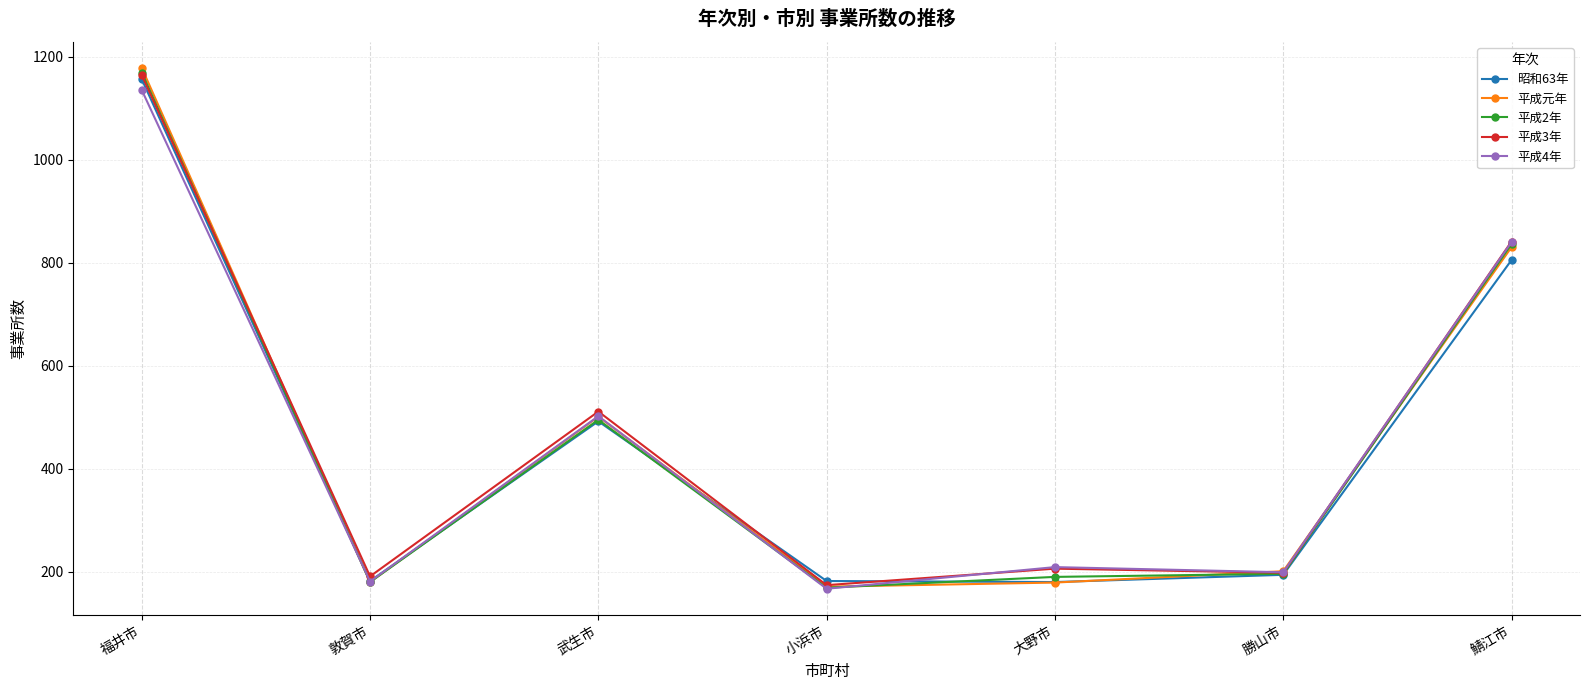

What is the spread (max minus min) of values at 敦賀市?

11